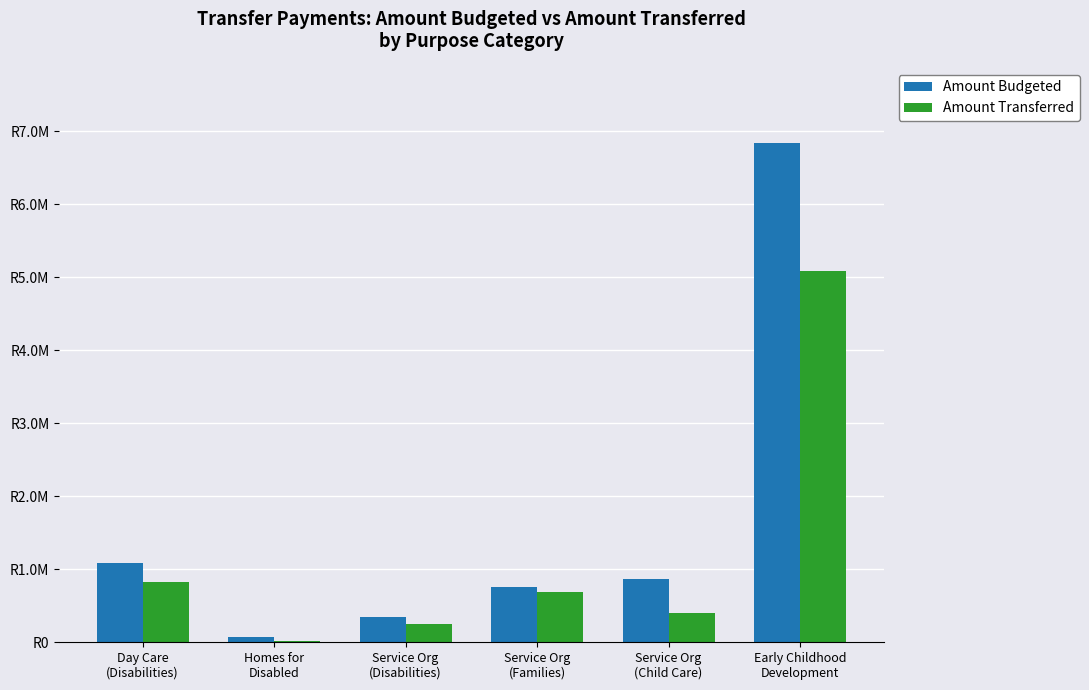

List the series in order of their peak value, lowest first.

Amount Transferred, Amount Budgeted